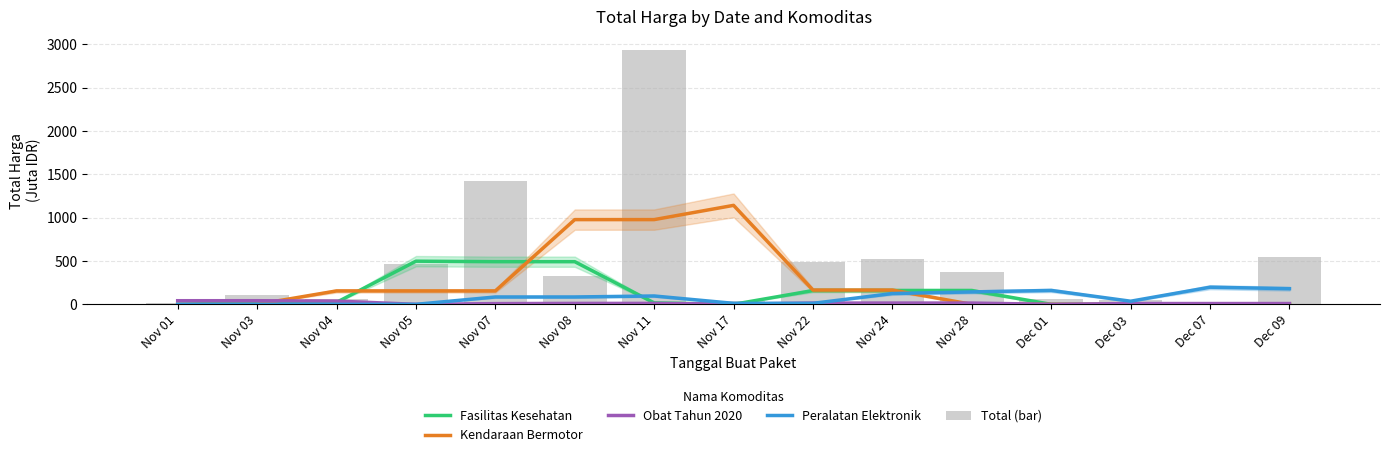

At which label is Fasilitas Kesehatan closest to 248?

Nov 22